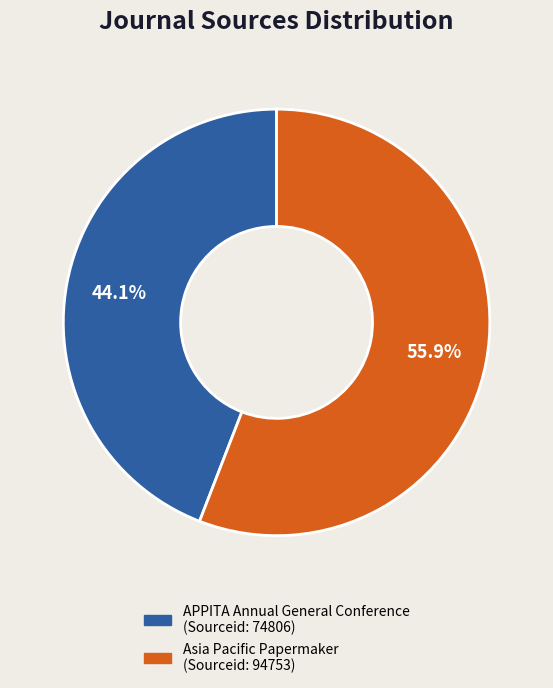

Which category has the smallest portion of the pie?

APPITA Annual General Conference